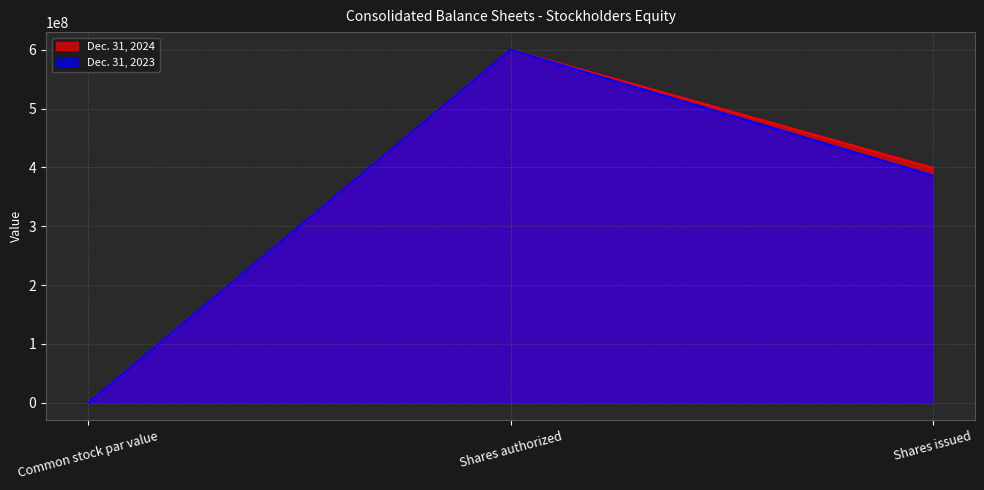

Reading right to left, what are all the values shown in this chart?

Dec. 31, 2024: Shares issued=399235632.0	Shares authorized=600000000.0	Common stock par value=0.0
Dec. 31, 2023: Shares issued=386282957.0	Shares authorized=600000000.0	Common stock par value=0.0